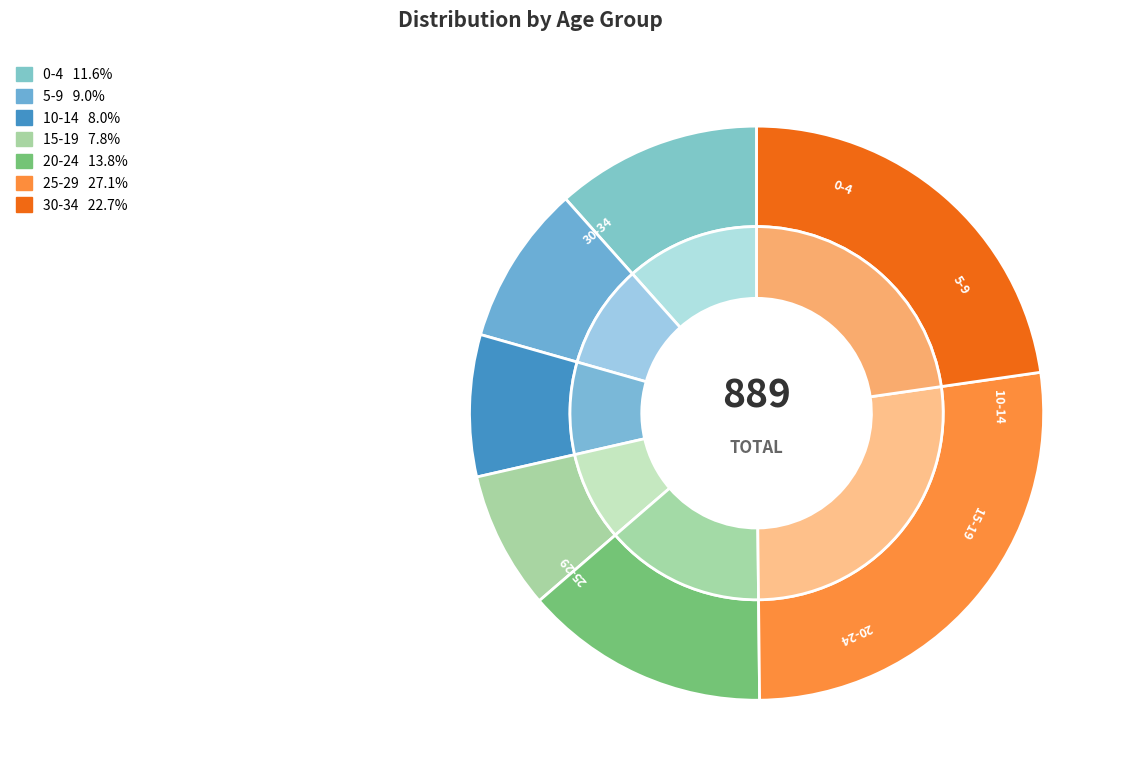

True or false: 5-9 accounts for 9% of the total.

True